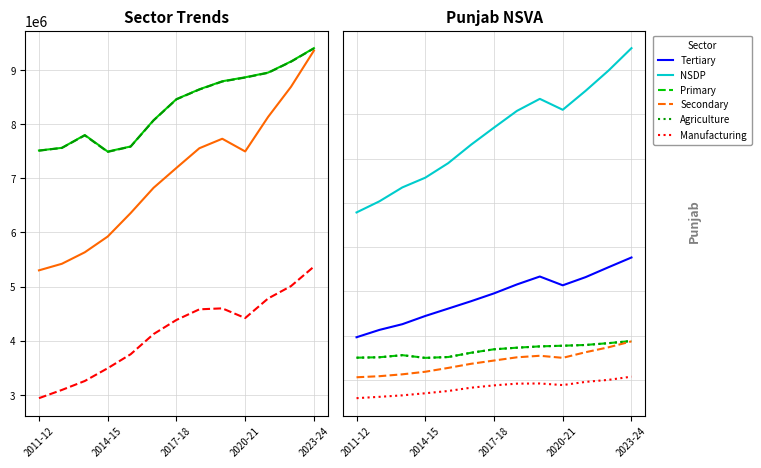

Between 6 and 12, which series saw the biggest shift?

NSDP